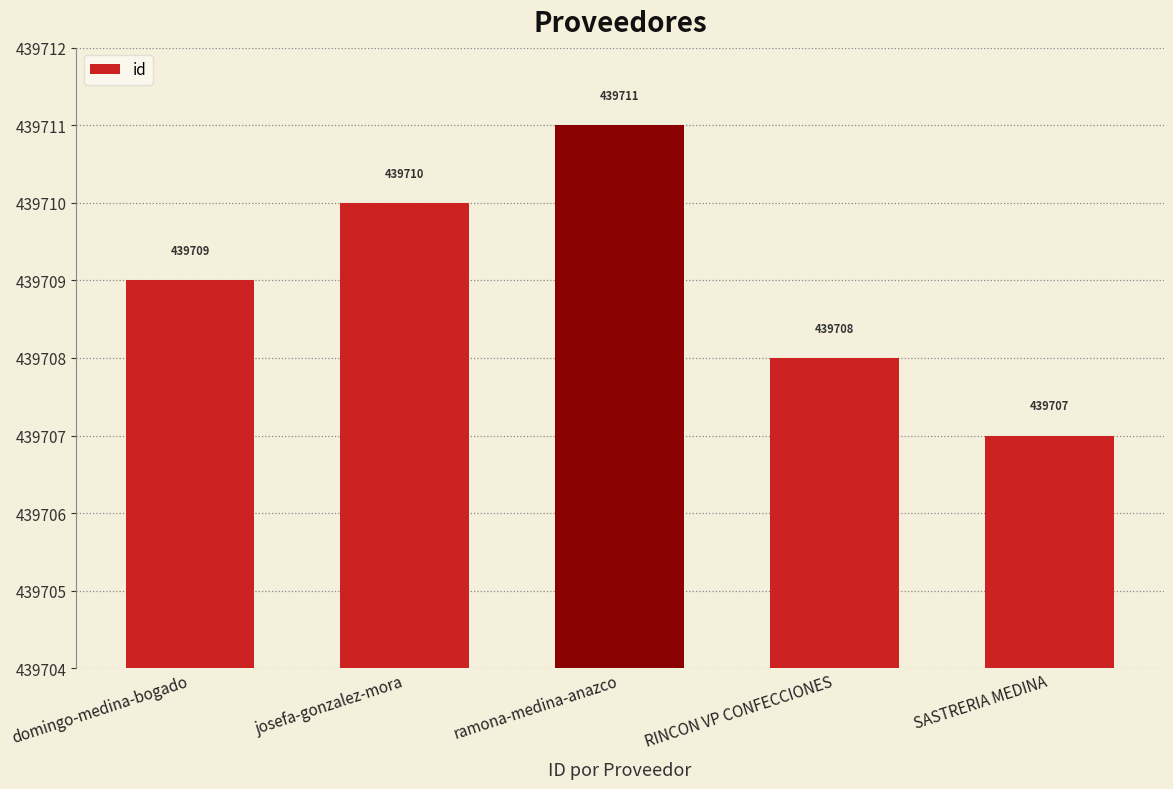

Are the bars horizontal?

No